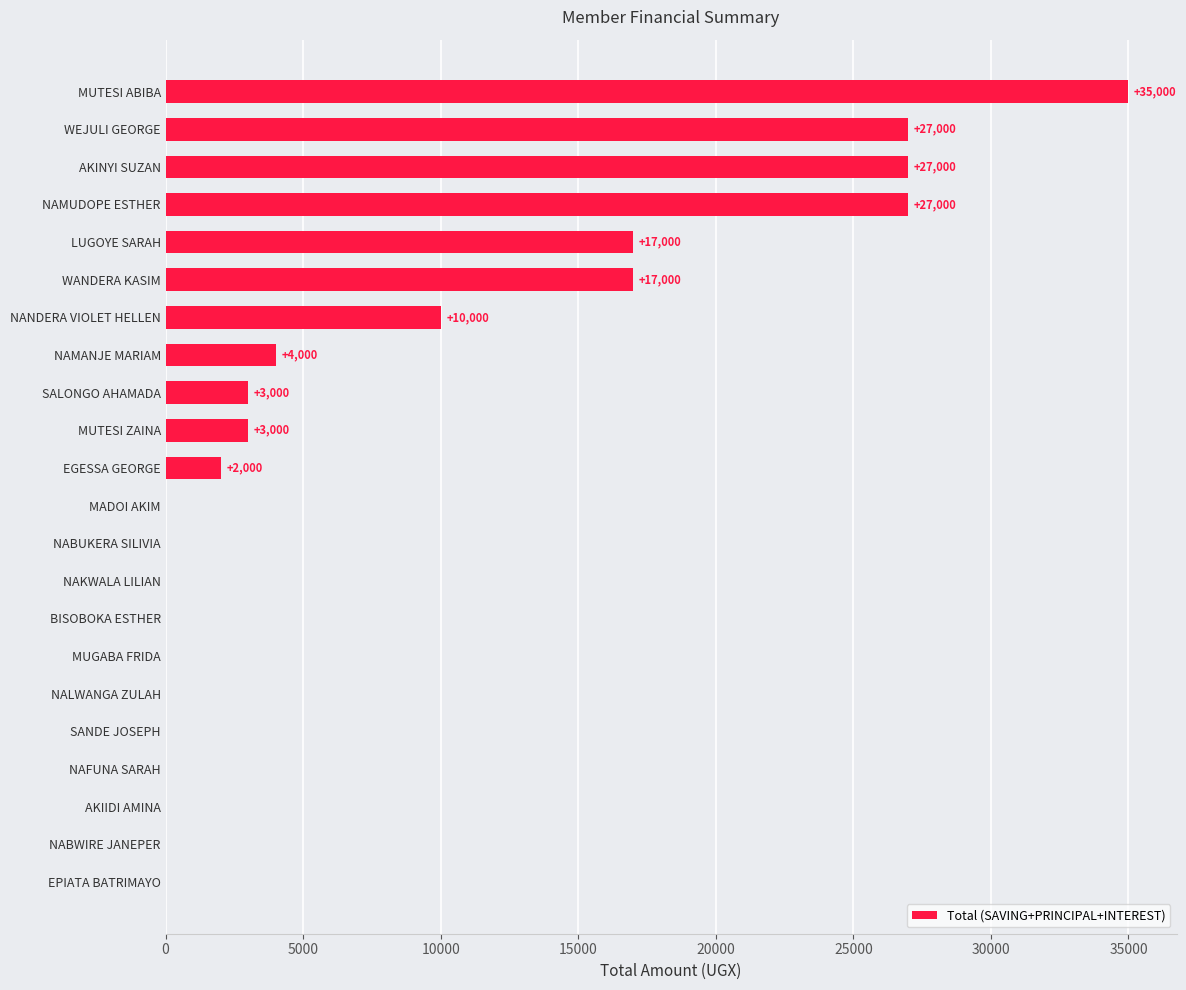

What is the sum of all values?

172000